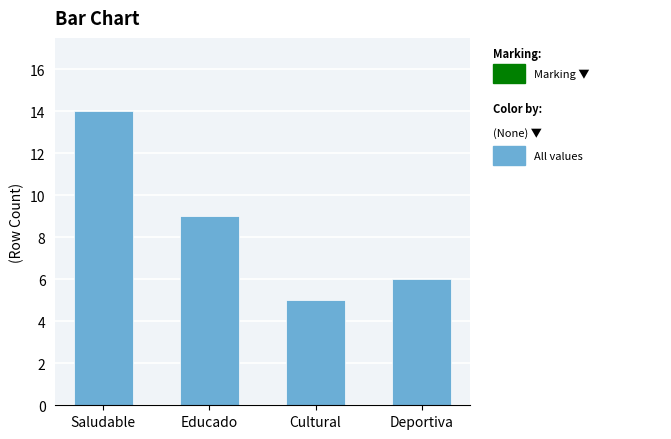

What is the value of the 2nd bar from the left?

9